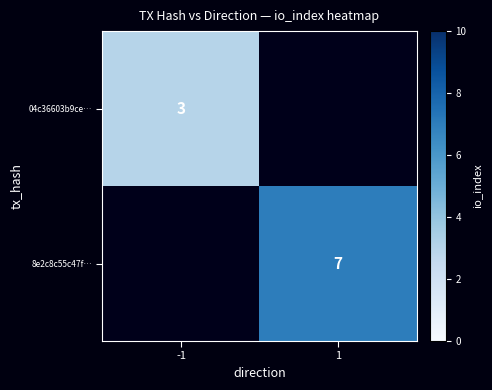

At how many categories does at least one series exceed 3?

1